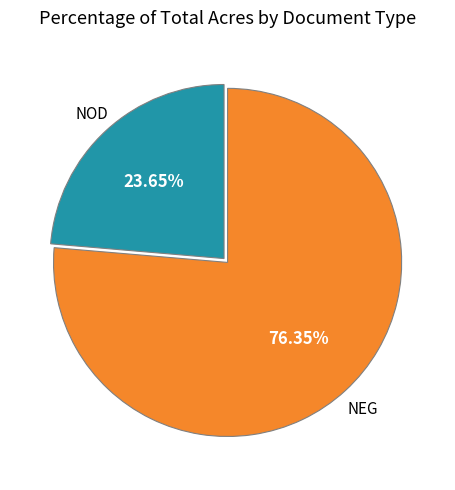

Does any single category account for the majority?

Yes